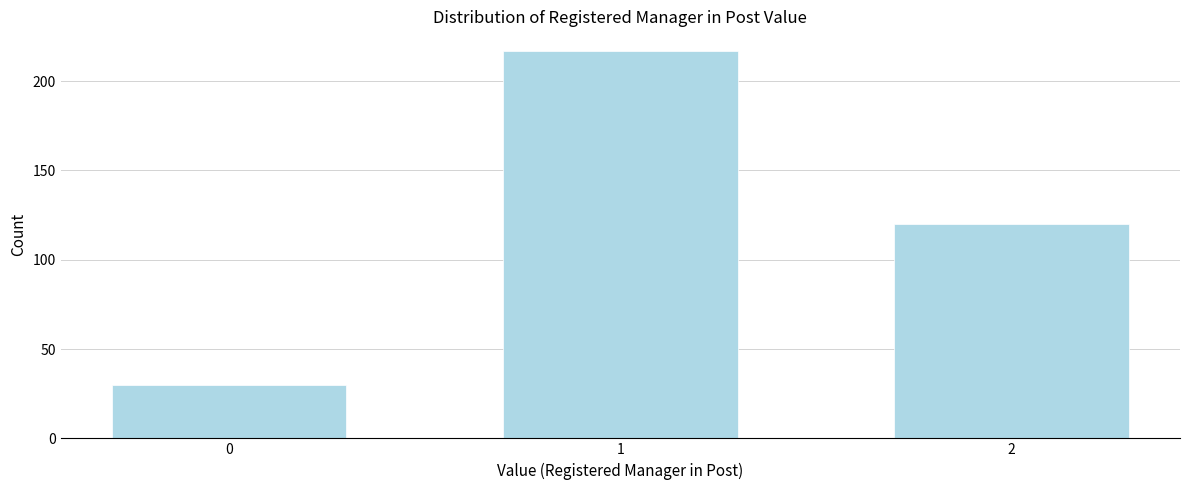

Reading left to right, transcribe all the data shown in this chart.

30	217	120